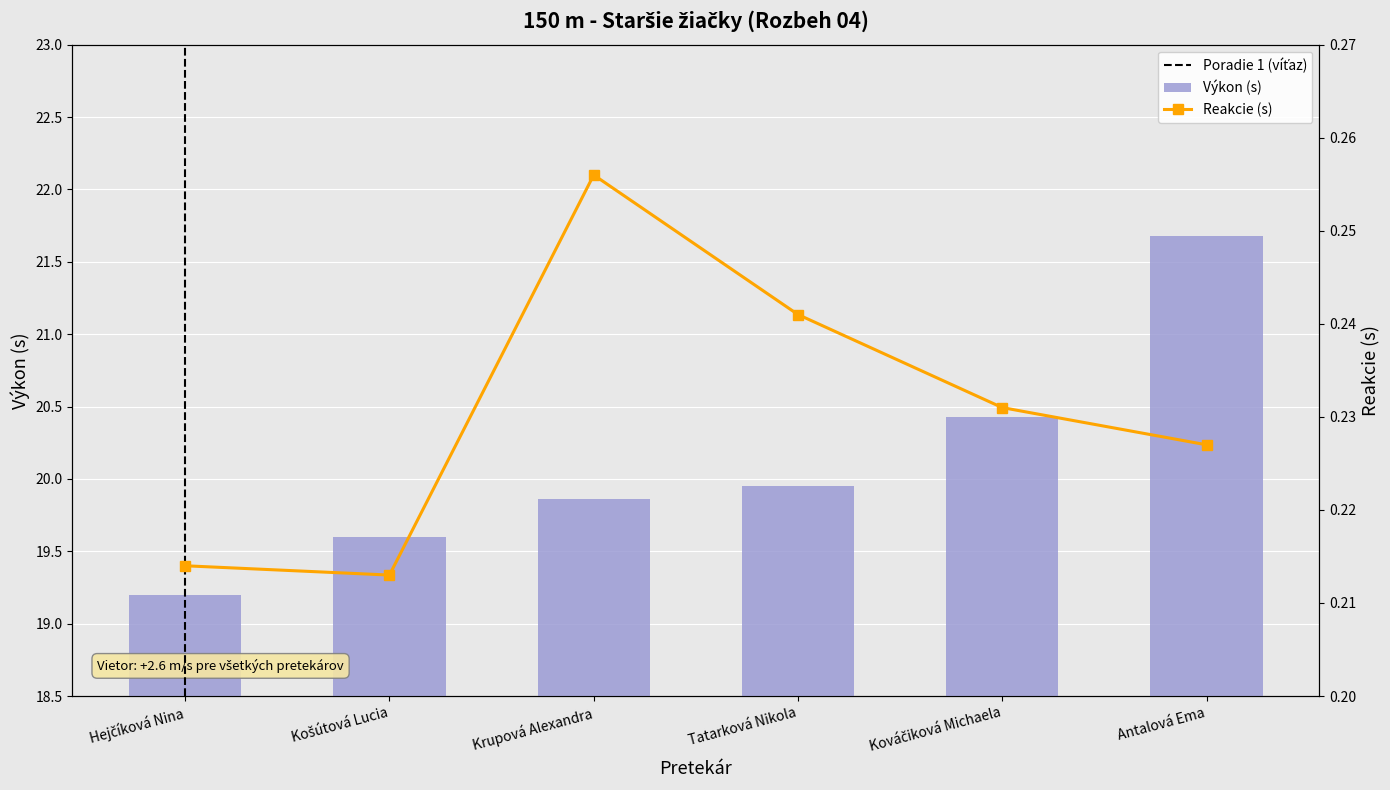

Does the chart contain stacked bars?

No